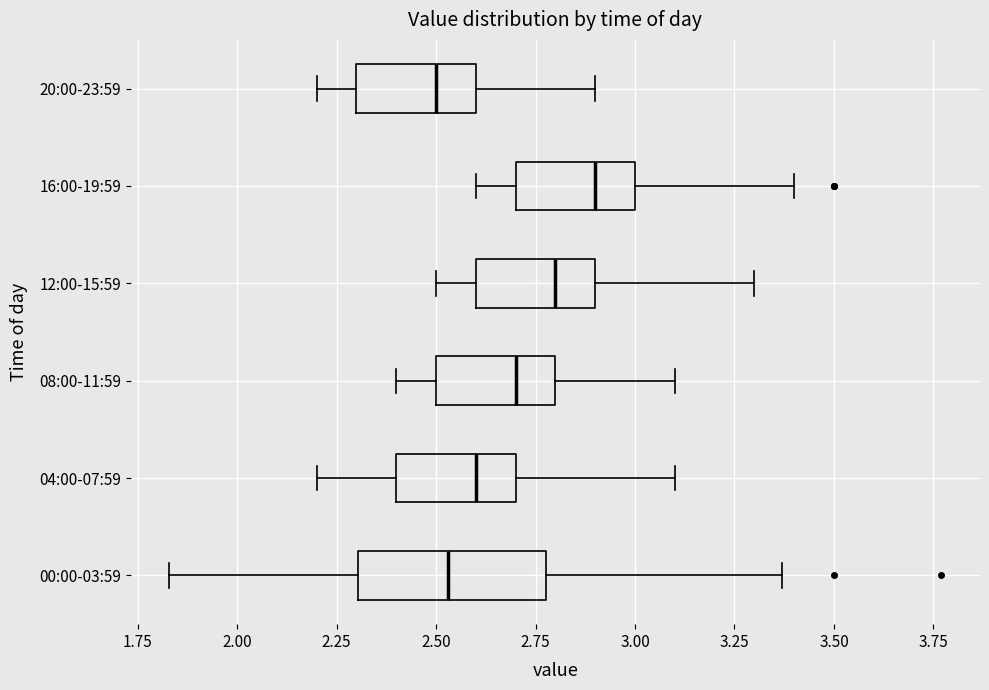

Reading bottom to top, read every box against the x-axis: the position of its median line, the range the box covers, and the ends of its whiskers. The values are not printed on the chart, so give them approximately, as read against the axis.

00:00-03:59: median 2.55, box 2.30 to 2.80, whiskers 1.85 to 3.35
04:00-07:59: median 2.60, box 2.40 to 2.70, whiskers 2.20 to 3.10
08:00-11:59: median 2.70, box 2.50 to 2.80, whiskers 2.40 to 3.10
12:00-15:59: median 2.80, box 2.60 to 2.90, whiskers 2.50 to 3.30
16:00-19:59: median 2.90, box 2.70 to 3.00, whiskers 2.60 to 3.40
20:00-23:59: median 2.50, box 2.30 to 2.60, whiskers 2.20 to 2.90